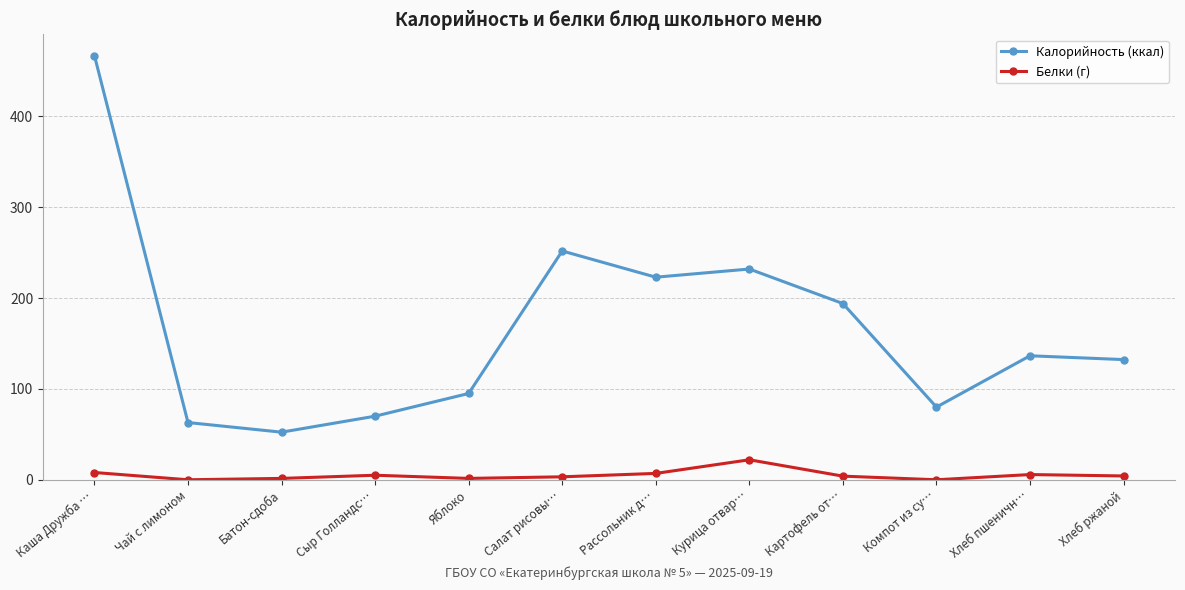

What is the value of the Калорийность (ккал) point at the 1st from the left?

467.0